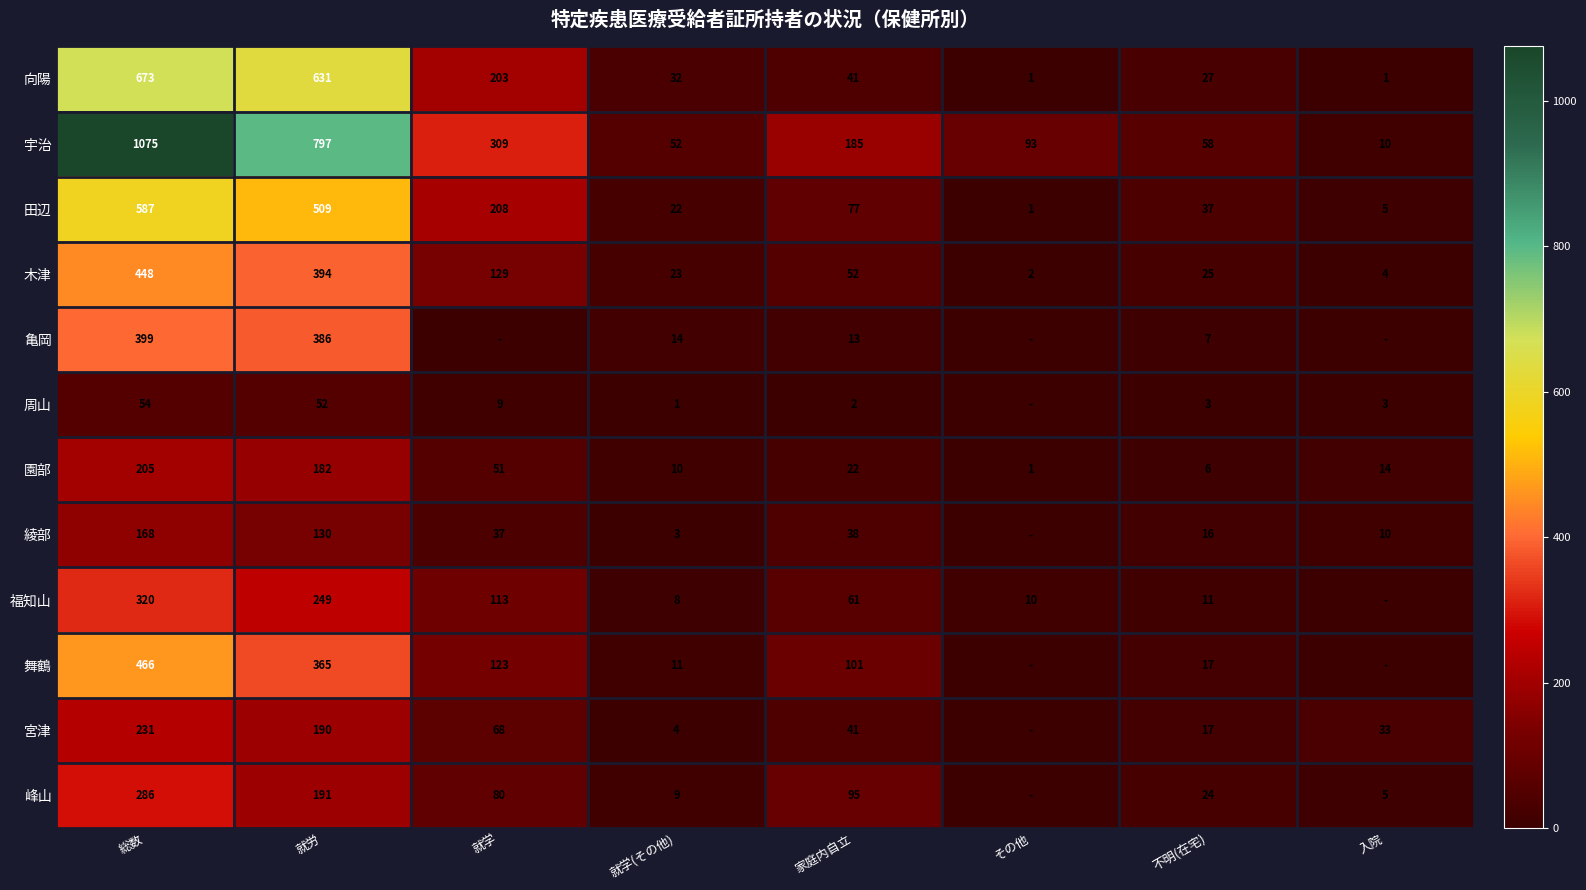

List the labels in order of 田辺 value, largest first.

総数, 就労, 就学, 家庭内自立, 不明(在宅), 就学(その他), 入院, その他